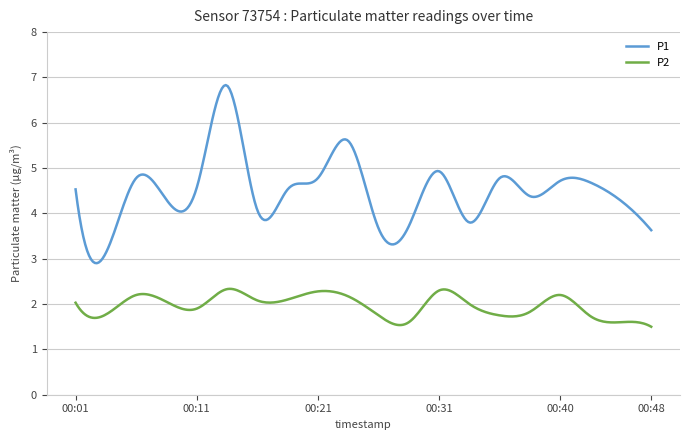

What is the difference between the maximum and minimum values in the P2 series?

0.8